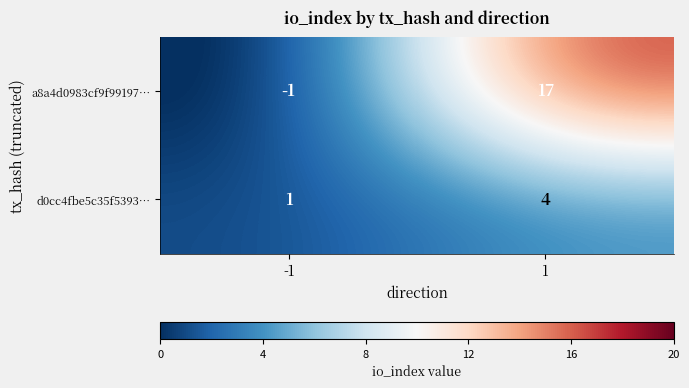

The d0cc4fbe5c35f5393… series shows 1 at -1. True or false?

True